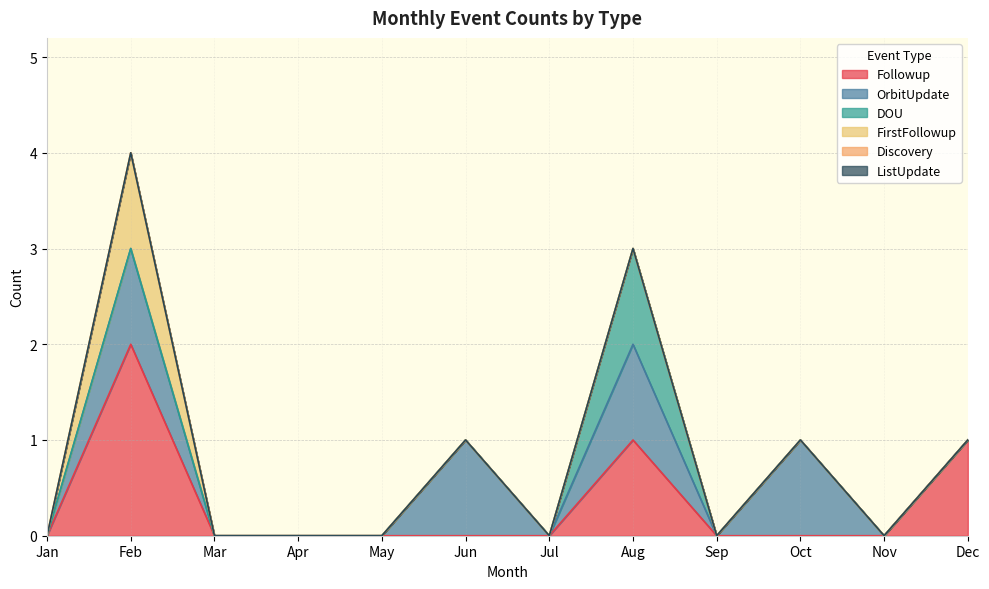

What are all the series names shown in the legend?

Followup, OrbitUpdate, DOU, FirstFollowup, Discovery, ListUpdate